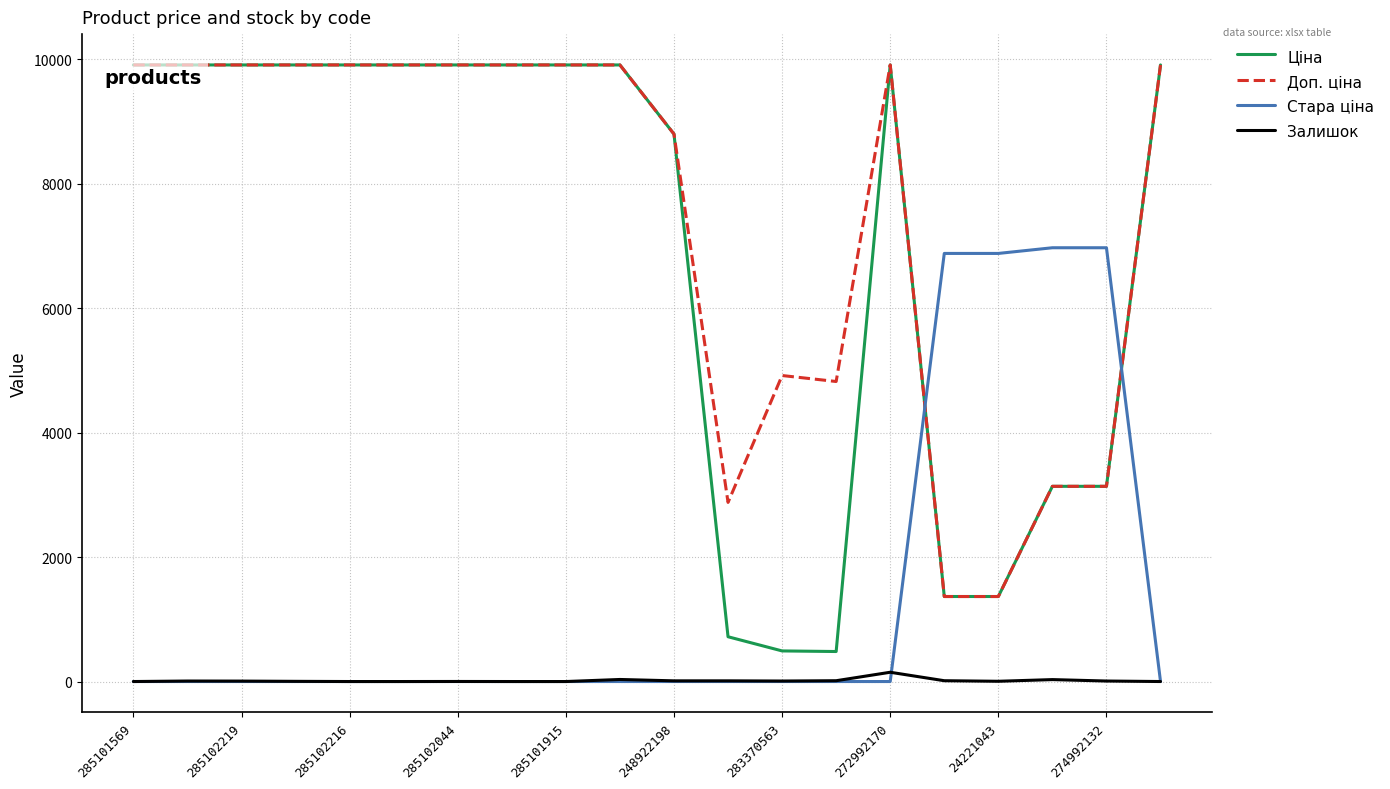

At how many categories does at least one series exceed 7270?

13